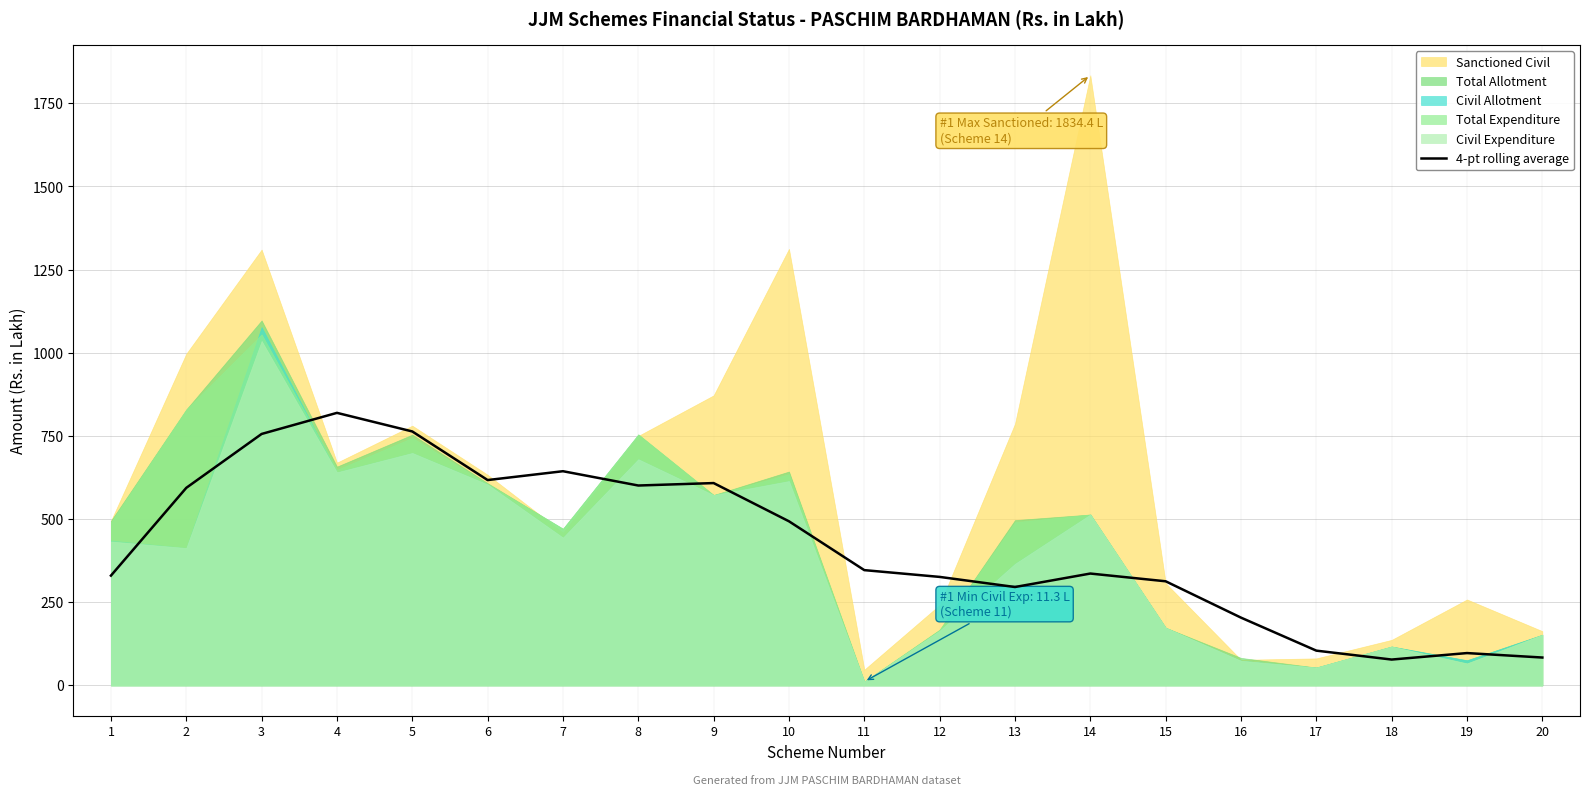

List the labels in order of value, largest first.

4, 5, 3, 7, 6, 9, 8, 2, 10, 11, 14, 1, 12, 15, 13, 16, 17, 19, 20, 18